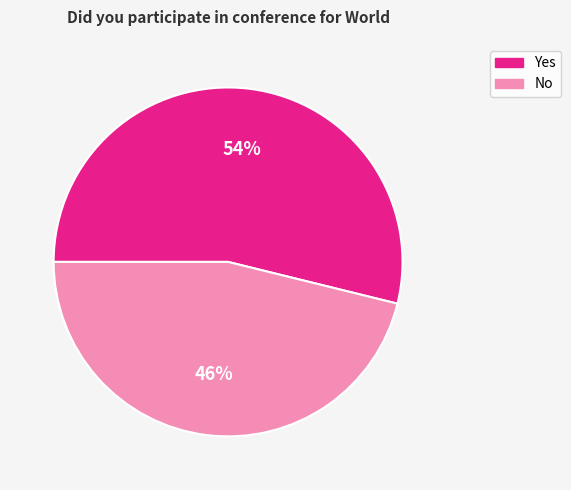

To the nearest percent, what is the difference between the largest and smallest slice percentages?

8%